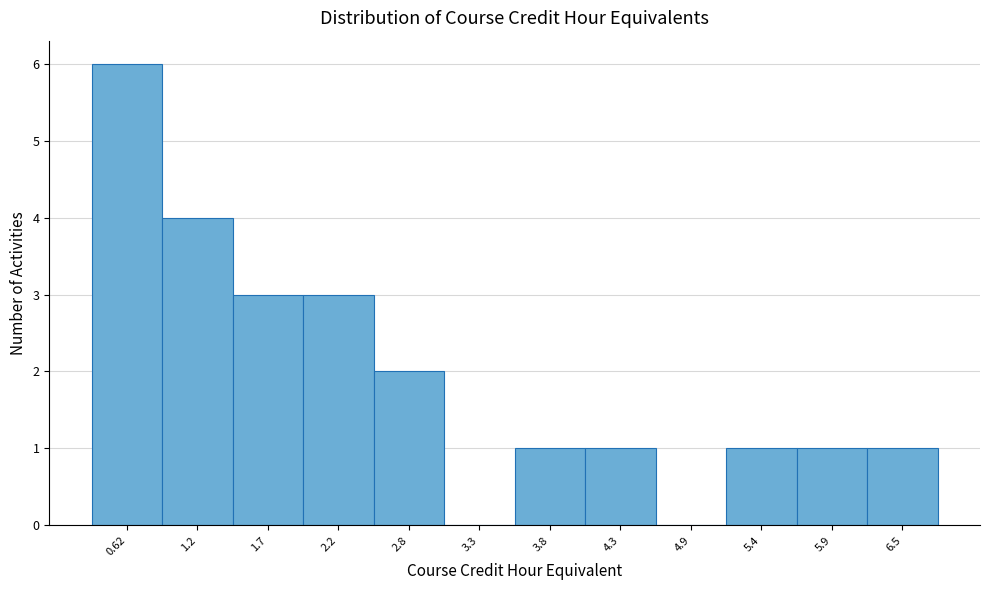

Reading left to right, list all the values displayed in this chart.

0.62=6	1.2=4	1.7=3	2.2=3	2.8=2	3.3=0	3.8=1	4.3=1	4.9=0	5.4=1	5.9=1	6.5=1